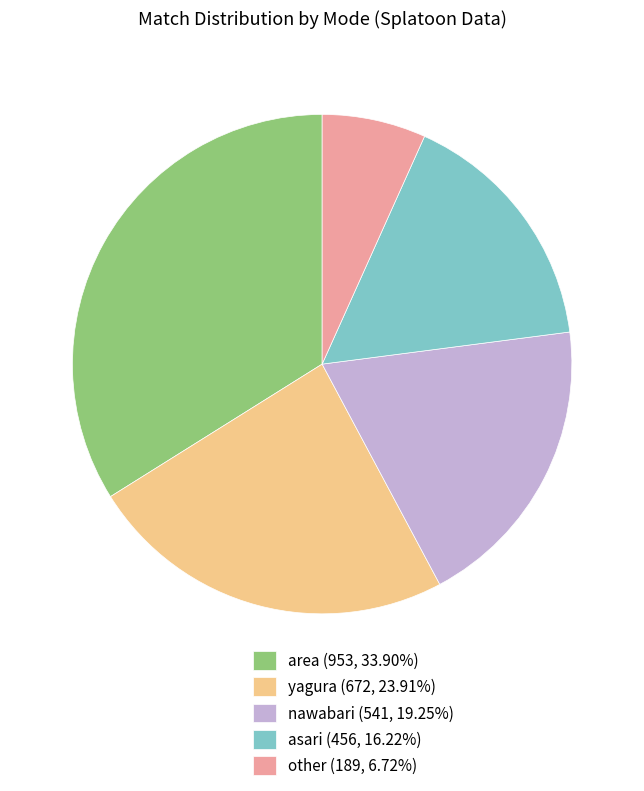

Is there a majority slice in this chart?

No